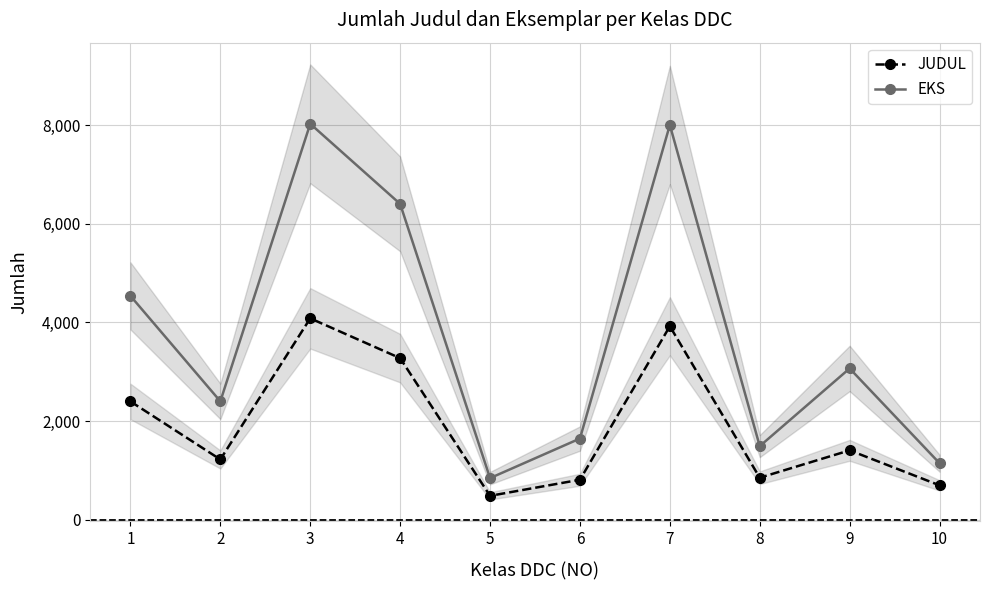

How many series are shown in this chart?

2